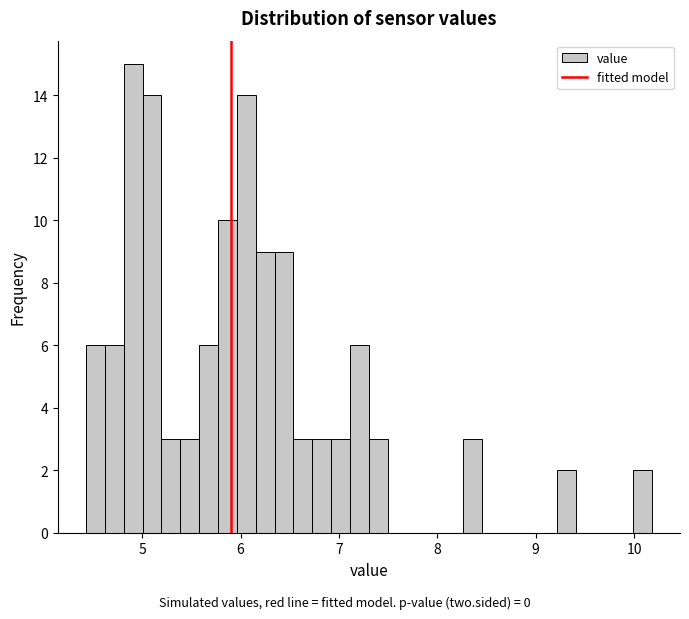

Around what value on the x-axis is the tallest bar? Give the approximate position of its centre, as read against the axis.

4.9